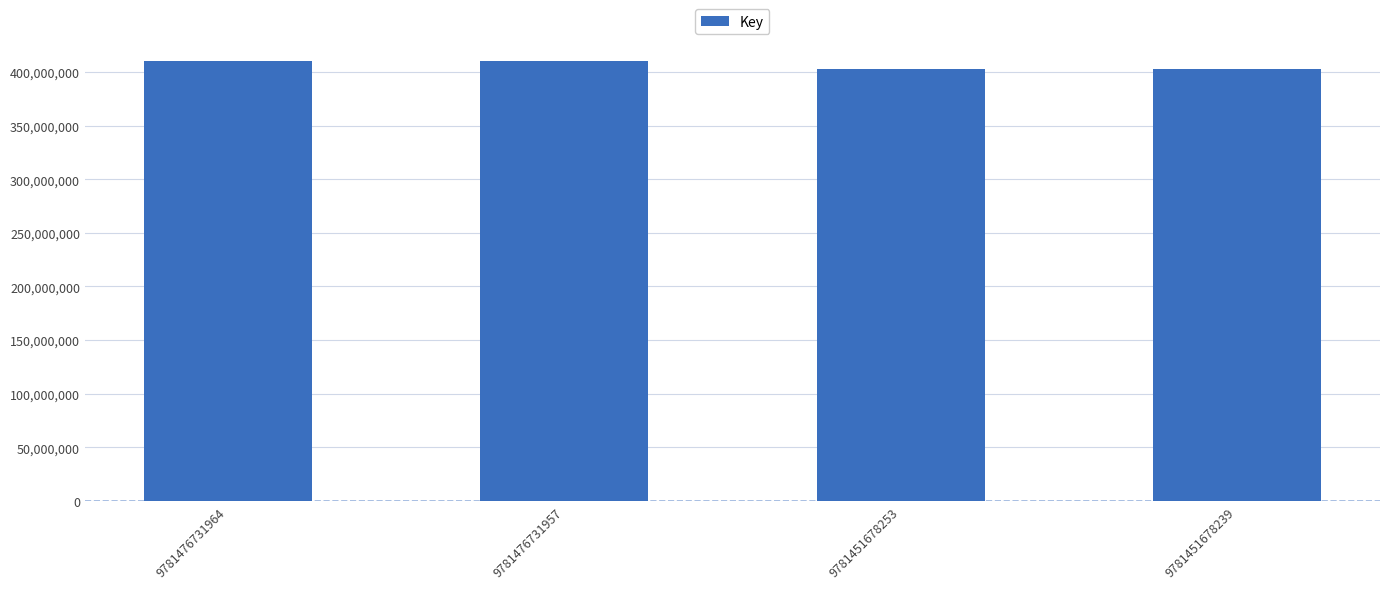

True or false: the data shows 678215430 at 9781476731957.

False